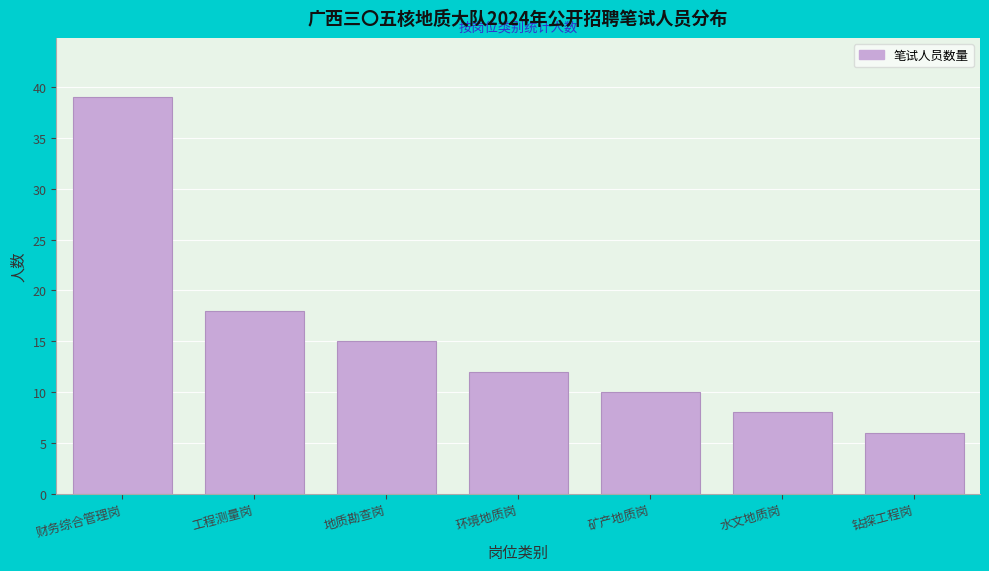

Reading right to left, transcribe all the data shown in this chart.

6	8	10	12	15	18	39